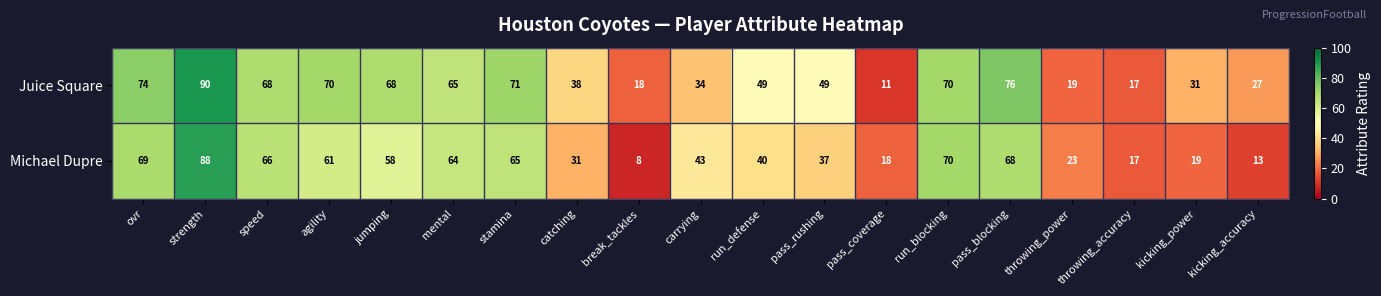

At ovr, list the series in order from largest to smallest.

Juice Square, Michael Dupre